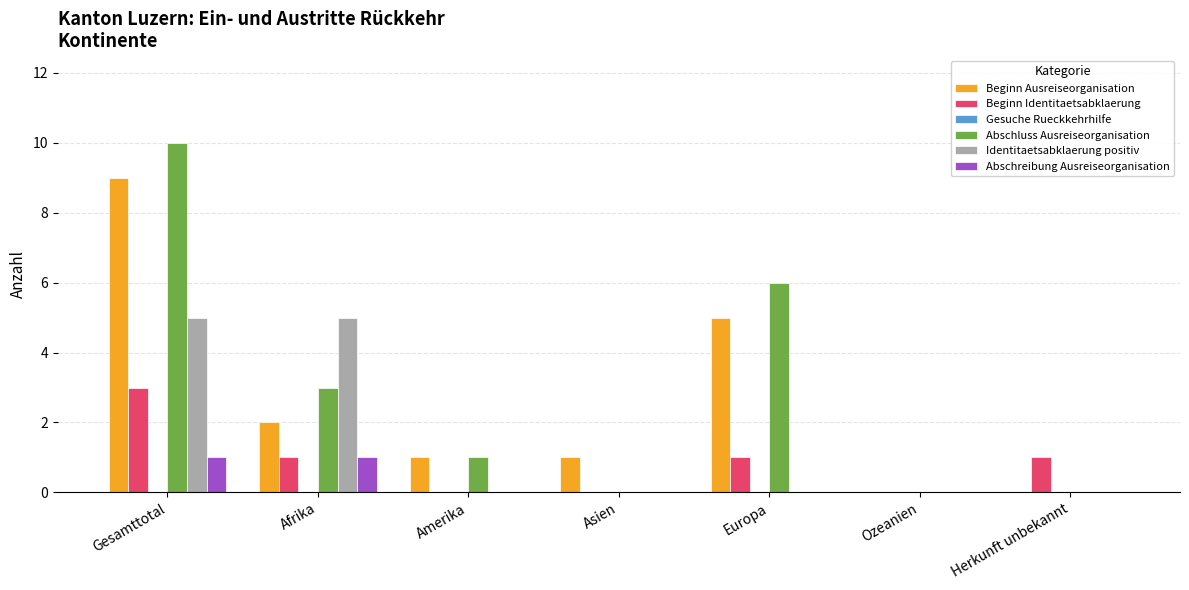

The Abschreibung Ausreiseorganisation series shows -1 at Amerika. True or false?

False